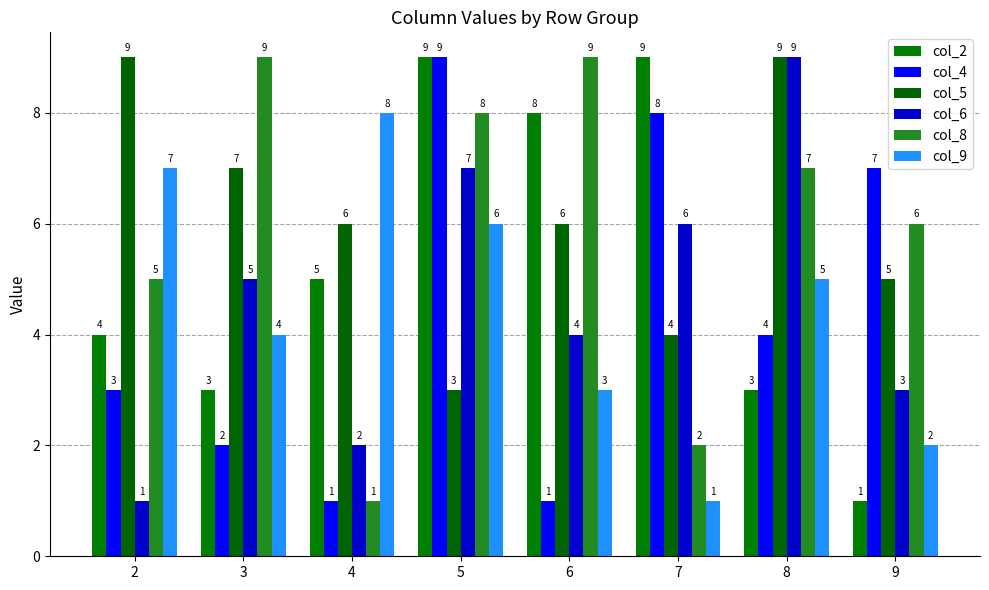

How many bars are there in total?

48